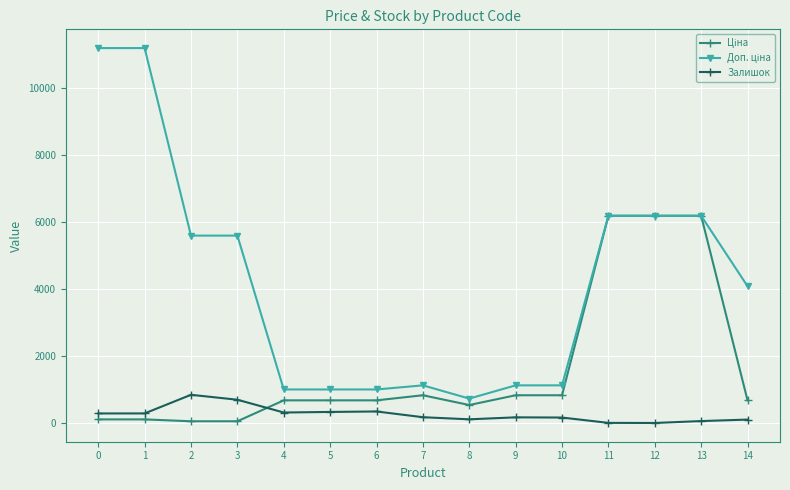

What is the difference between the highest and lowest values at 10?

959.7